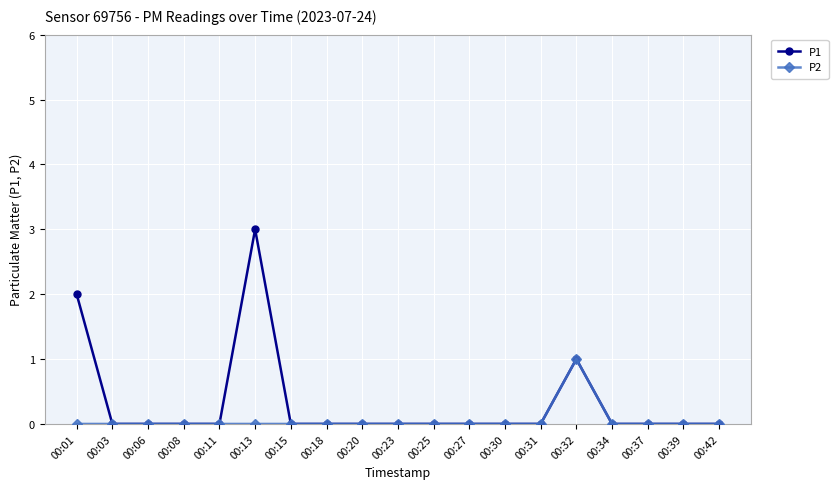

Reading left to right, what are all the values shown in this chart?

P1: 00:01=2	00:03=0	00:06=0	00:08=0	00:11=0	00:13=3	00:15=0	00:18=0	00:20=0	00:23=0	00:25=0	00:27=0	00:30=0	00:31=0	00:32=1	00:34=0	00:37=0	00:39=0	00:42=0
P2: 00:01=0	00:03=0	00:06=0	00:08=0	00:11=0	00:13=0	00:15=0	00:18=0	00:20=0	00:23=0	00:25=0	00:27=0	00:30=0	00:31=0	00:32=1	00:34=0	00:37=0	00:39=0	00:42=0